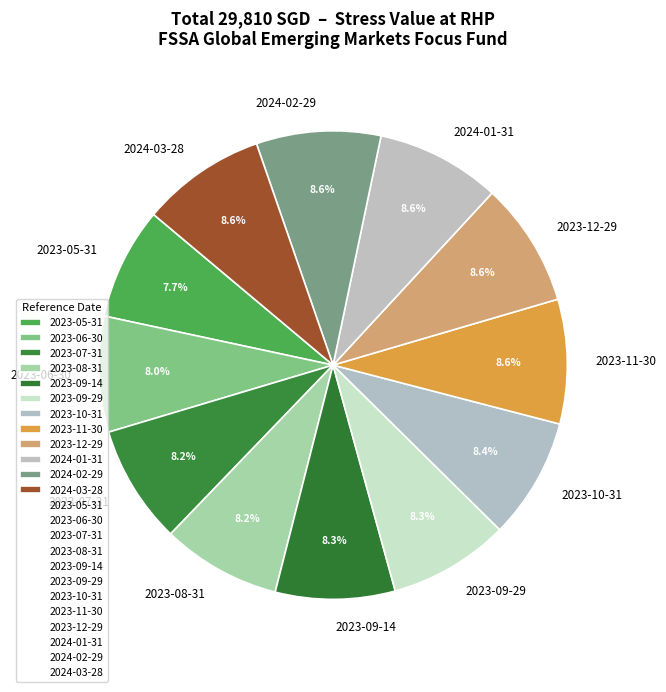

To the nearest percent, what is the average slice percentage?

8%